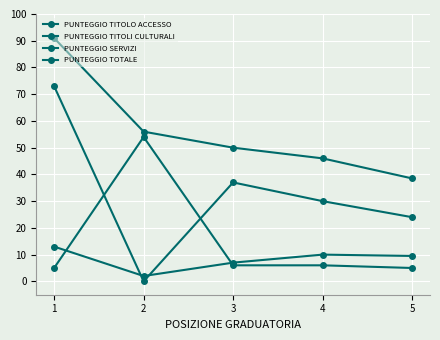

Rank the series by their maximum value, from highest to lowest.

PUNTEGGIO TOTALE, PUNTEGGIO SERVIZI, PUNTEGGIO TITOLO ACCESSO, PUNTEGGIO TITOLI CULTURALI